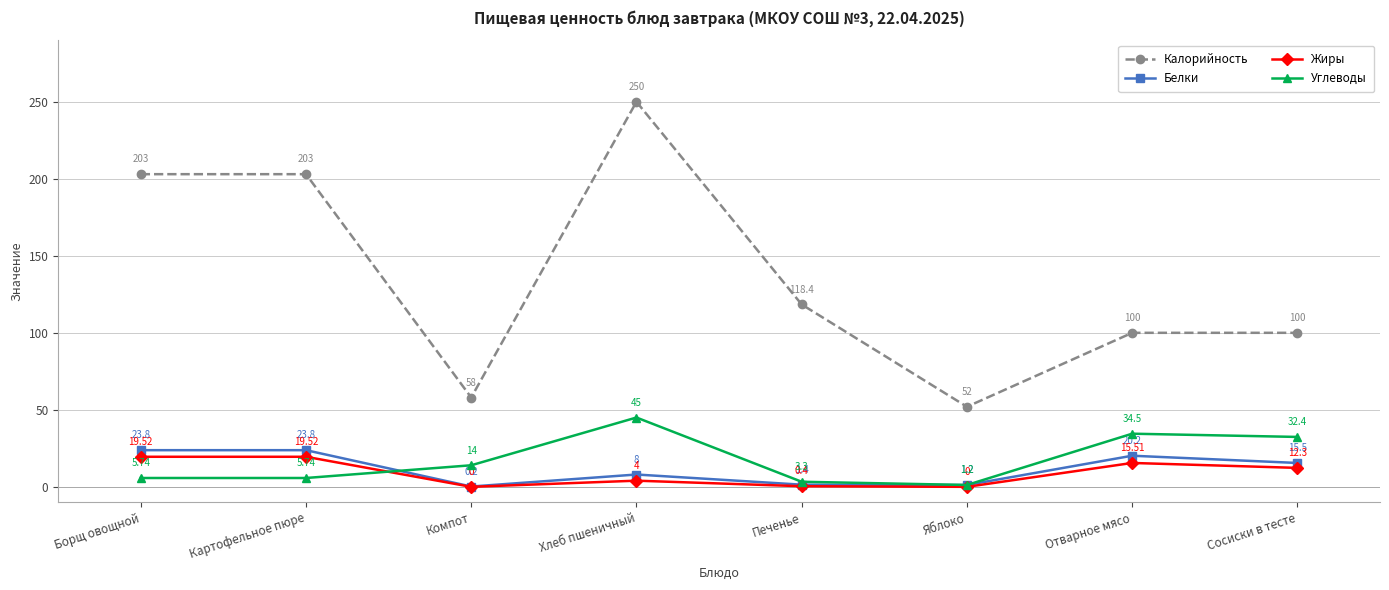

Read the Белки value at Борщ овощной.

23.8